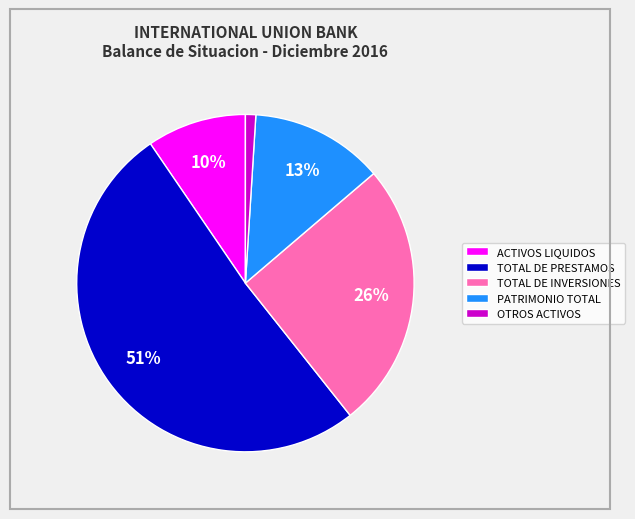

To the nearest percent, what portion does TOTAL DE INVERSIONES represent?

26%